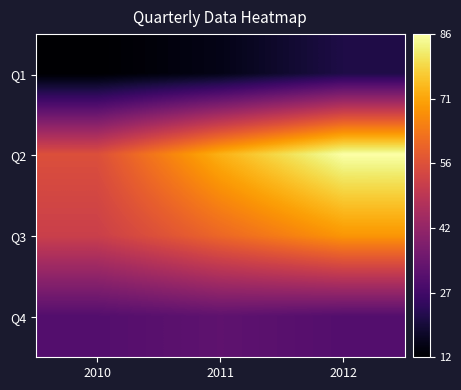

List the series in order of their overall mean, lowest first.

Q1, Q4, Q3, Q2